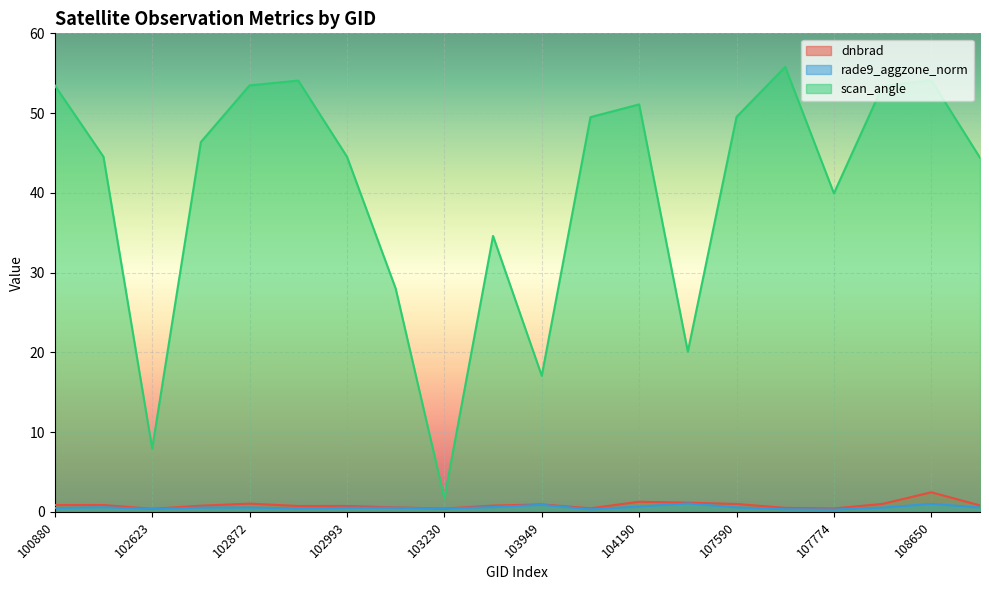

Which series changed the most between 103713 and 108486?

scan_angle